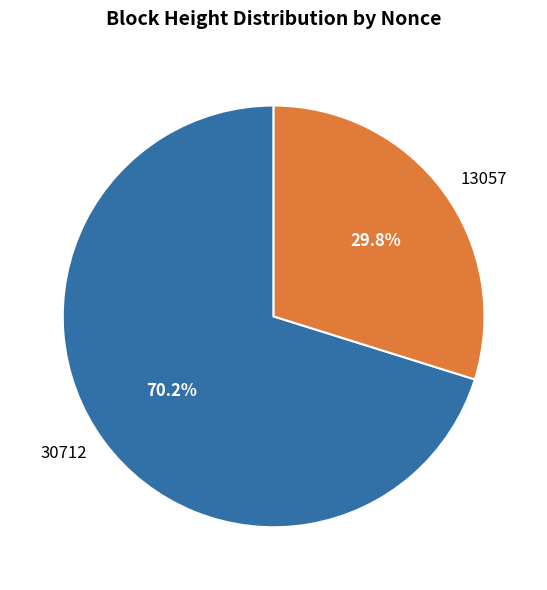

Which category has the smallest portion of the pie?

13057